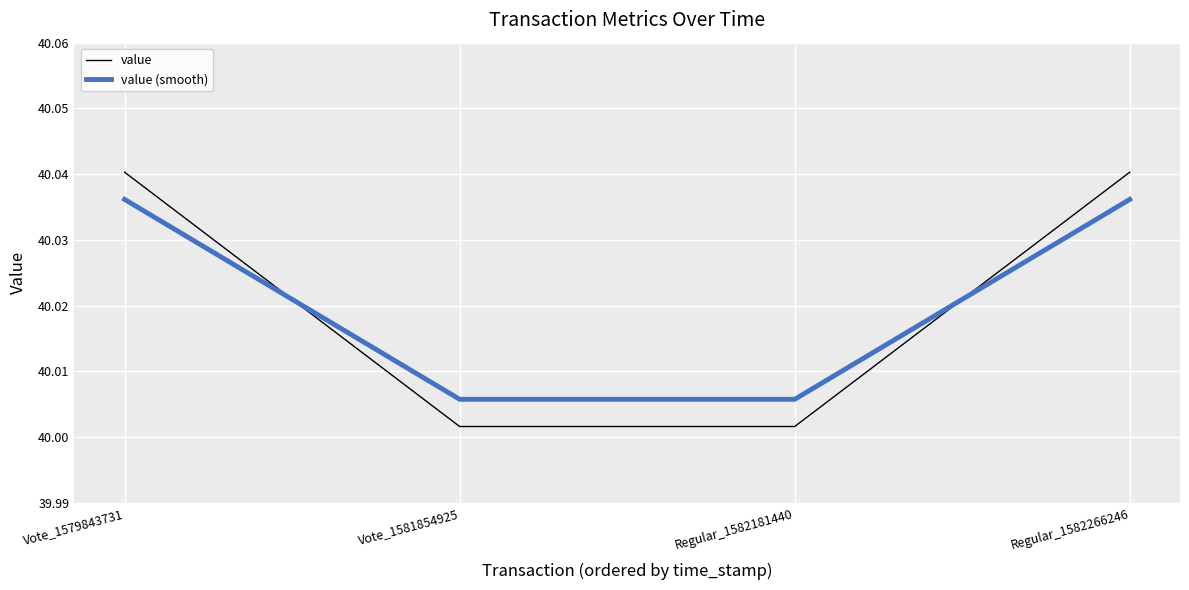

How many intersections are there between value and value (smooth)?

2